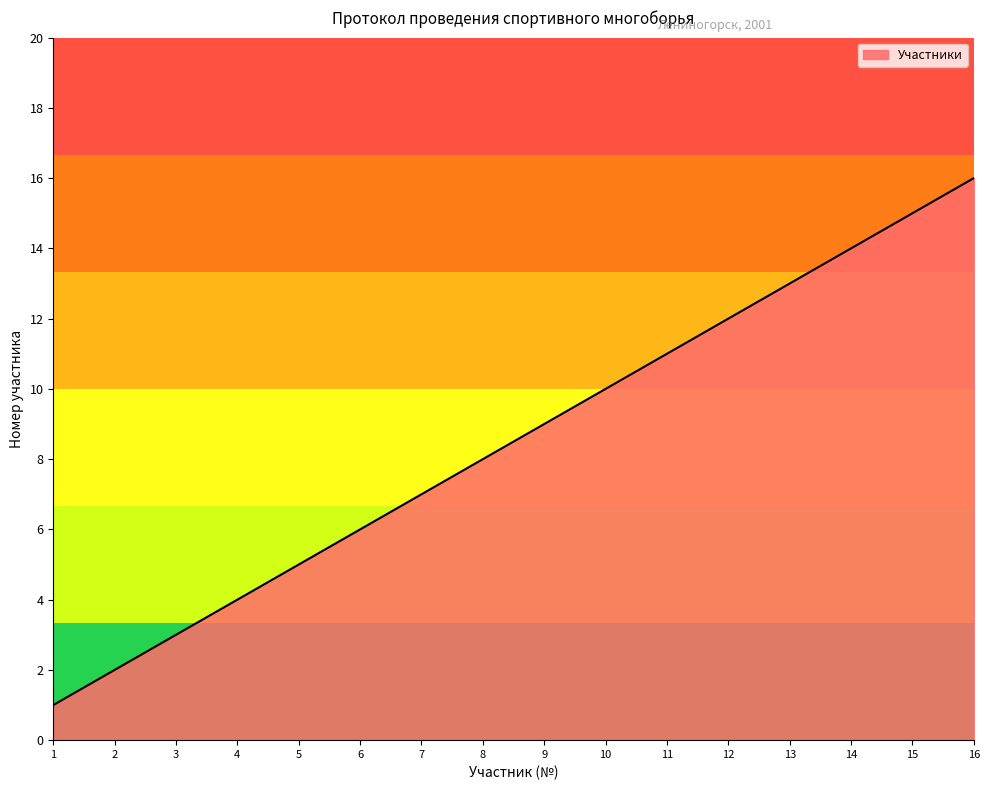

Approximately how many times larger is the value at 11 compared to 15?

0.7